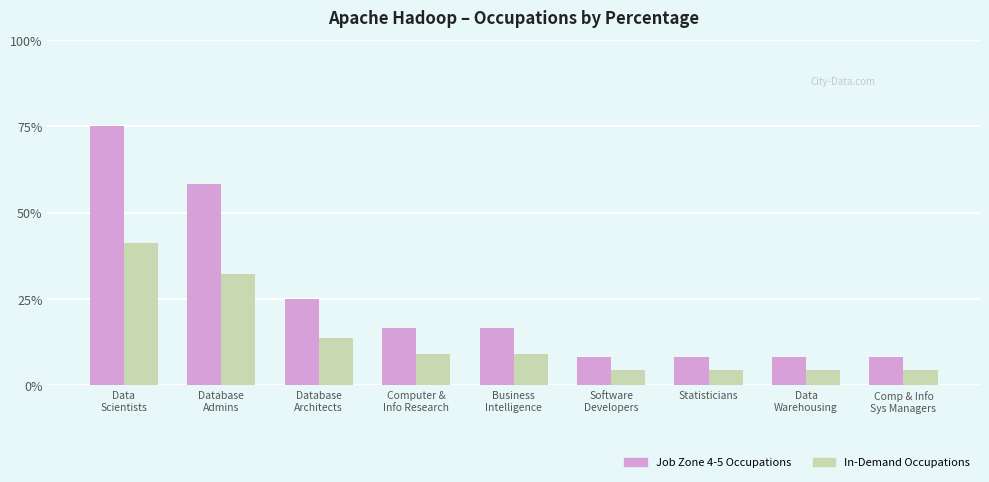

Where does the Job Zone 4-5 Occupations series first go above 16?

Data
Scientists